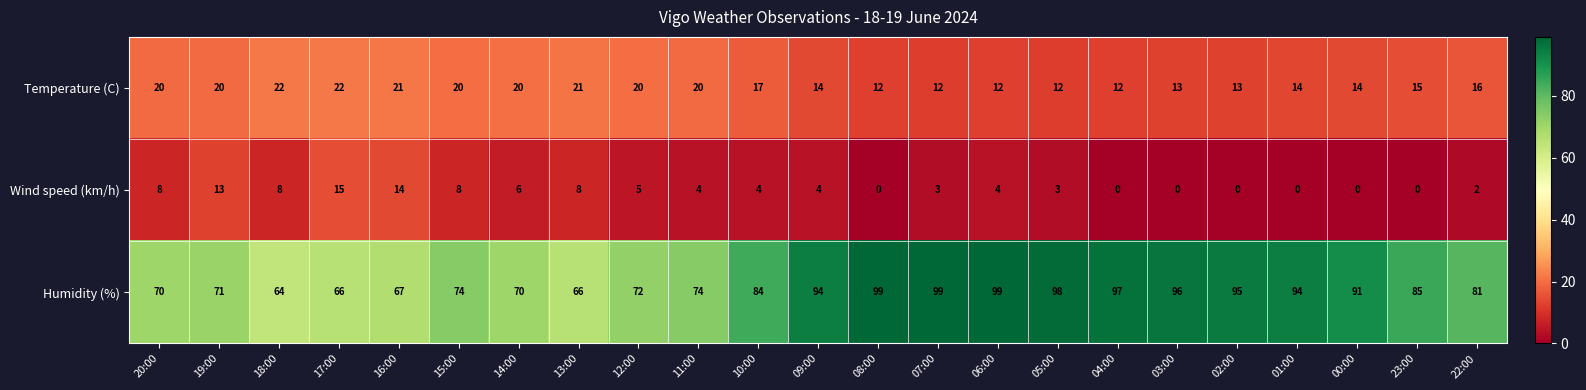

Is it true that Wind speed (km/h) equals 0 at 08:00?

True